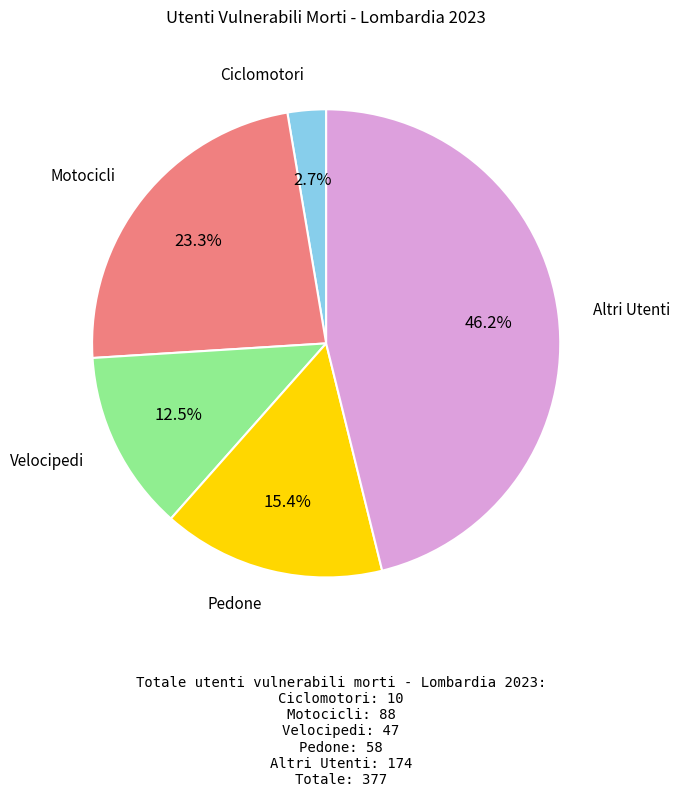

Does any single category account for the majority?

No